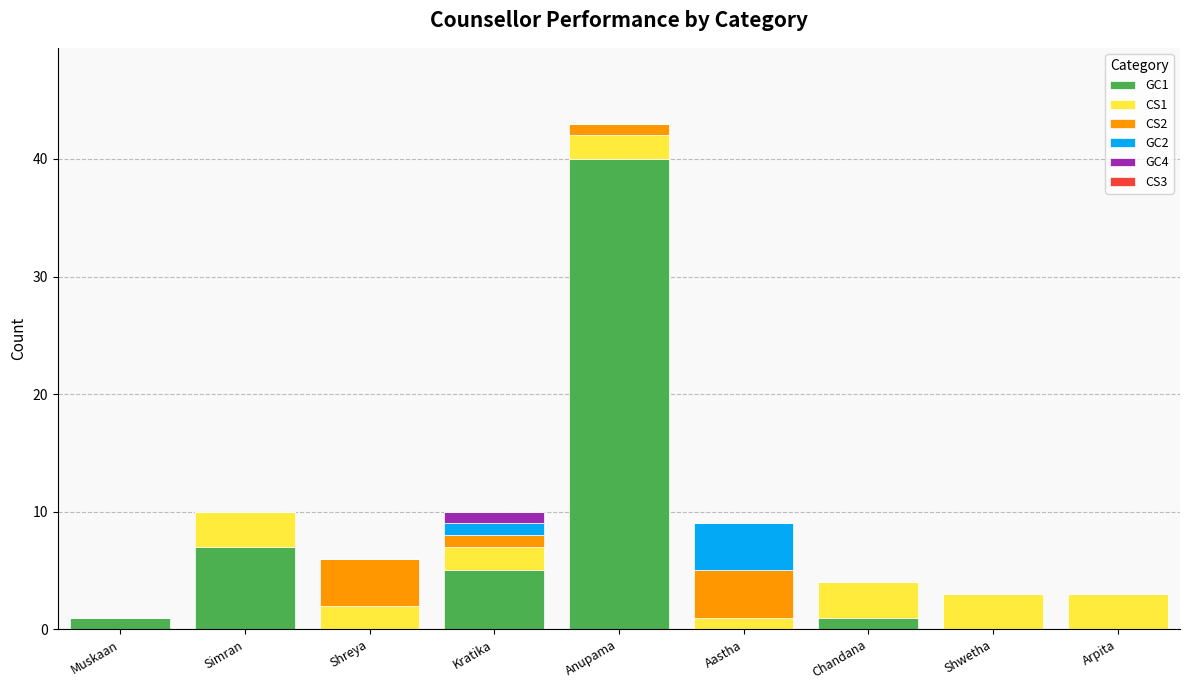

Which category has the highest value in the GC1 series?

Anupama